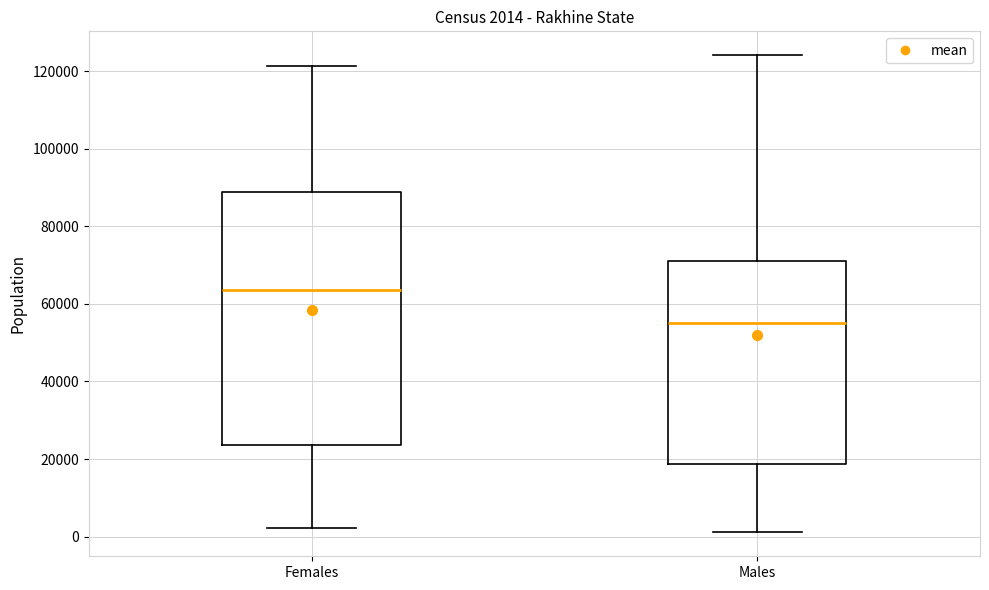

Comparing the boxes themselves (not the whiskers), which one is the tallest?

Females